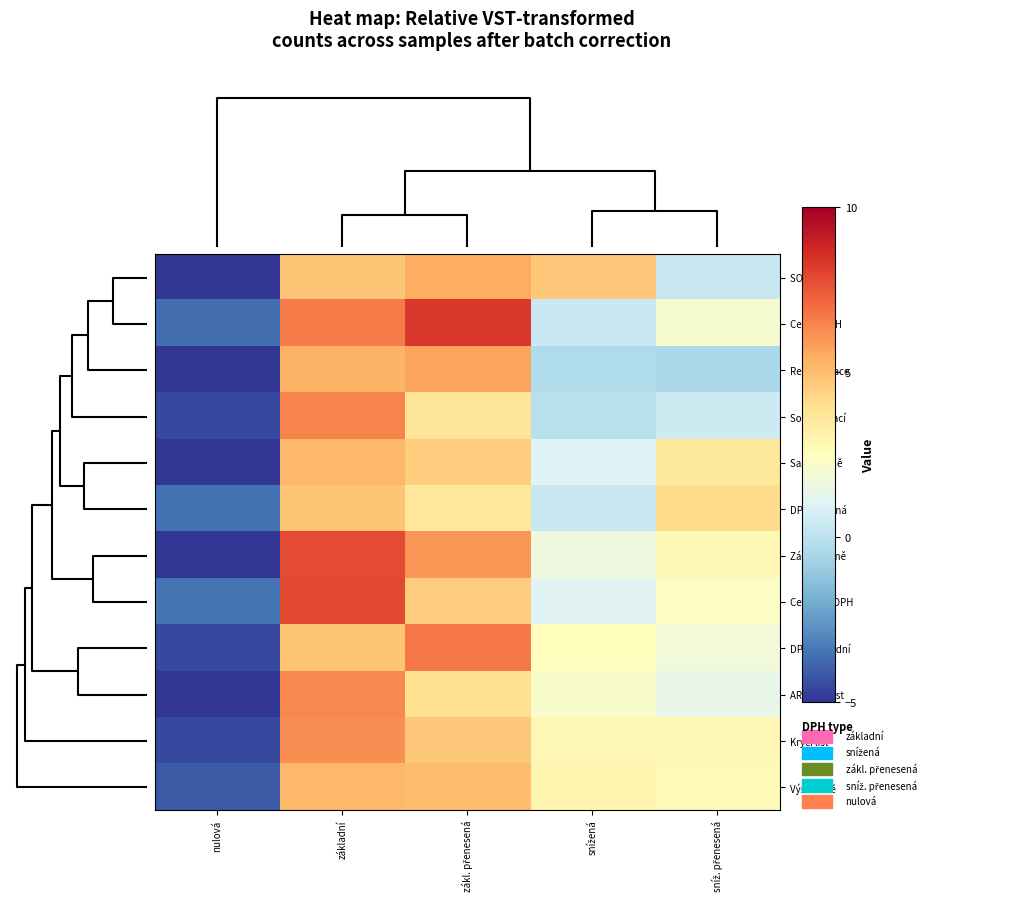

Which series has the largest range (max minus min)?

Základ daně